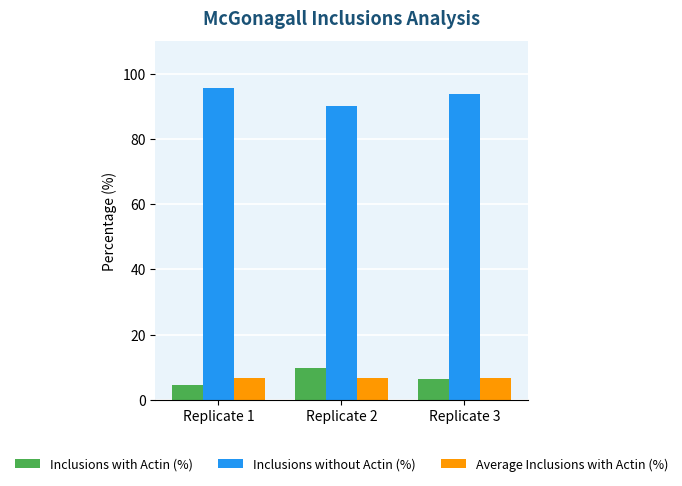

What is the difference between the highest and lowest values at Replicate 2?

83.4